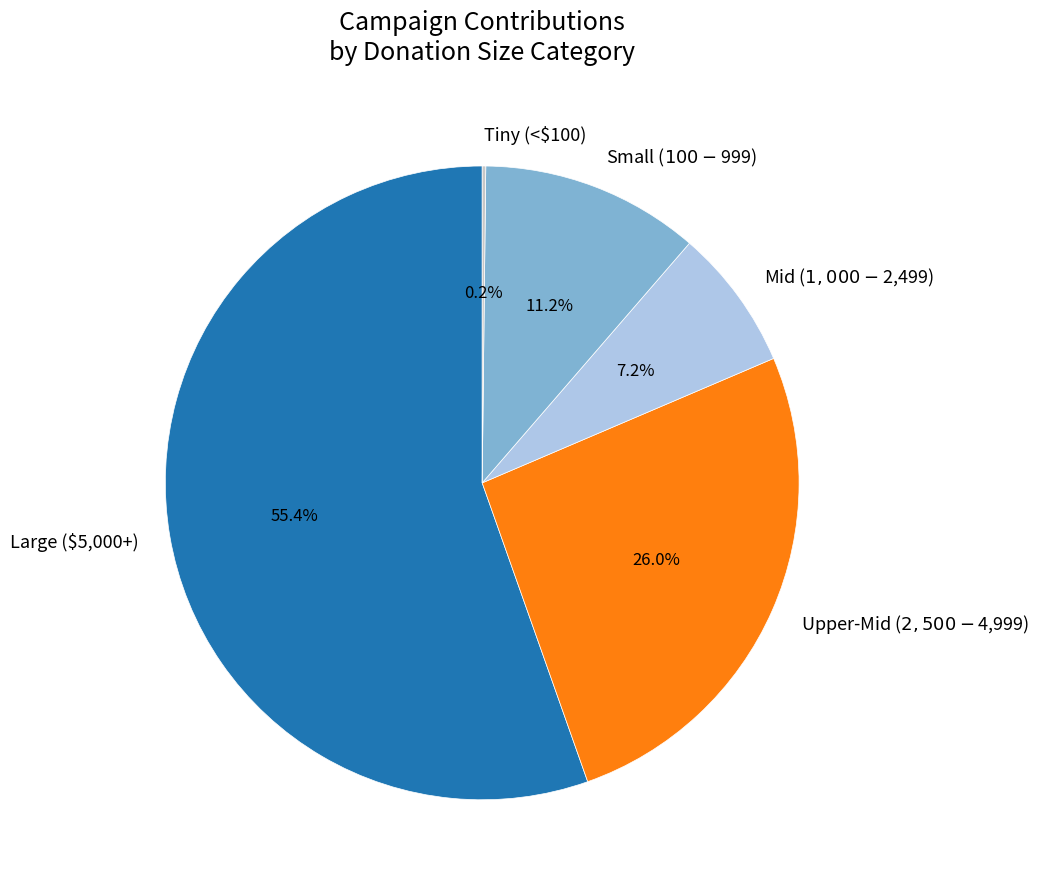

Which category accounts for the majority?

Large ($5,000+)